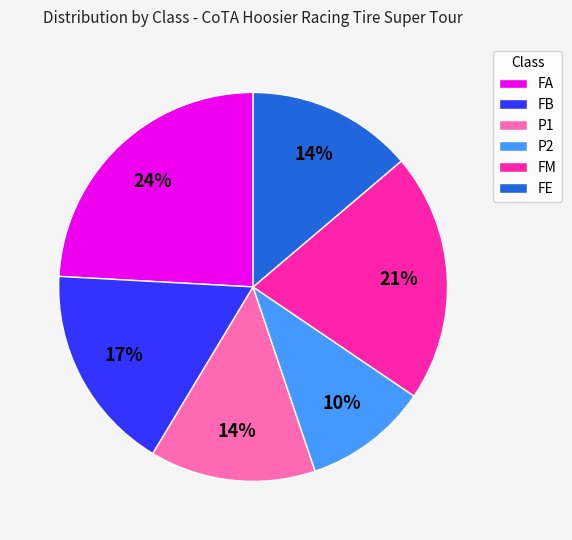

How many slices are in this pie chart?

6